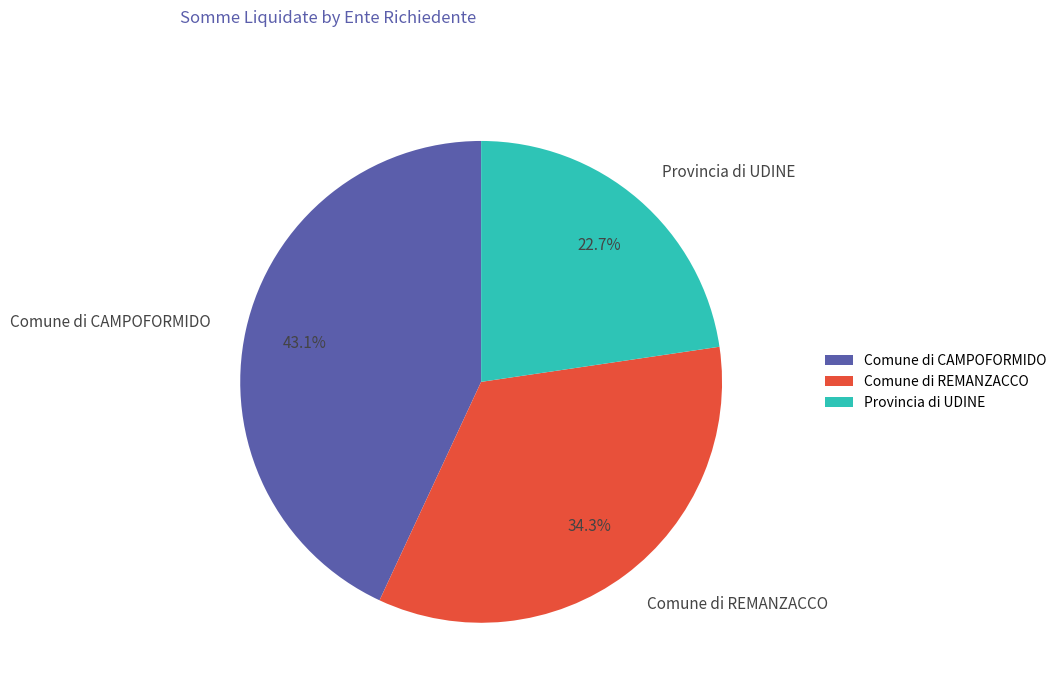

Which category has the smallest portion of the pie?

Provincia di UDINE